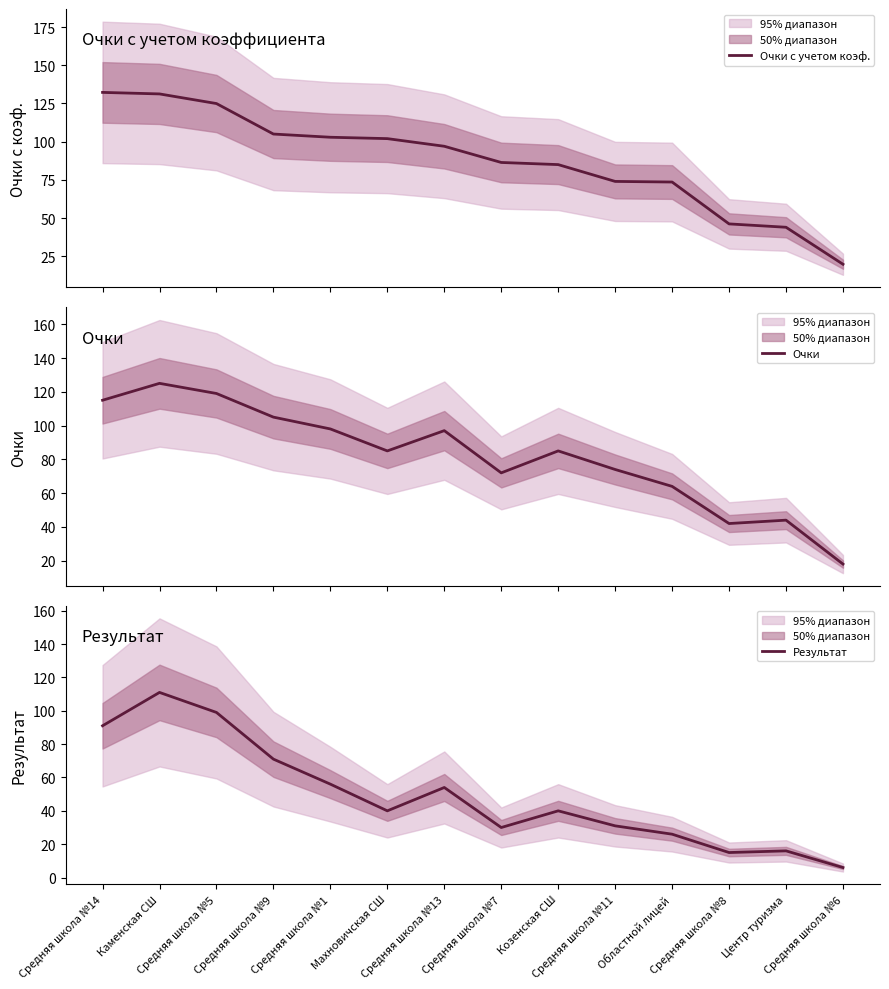

At which category does the chart reach its minimum across all series?

Средняя школа №6